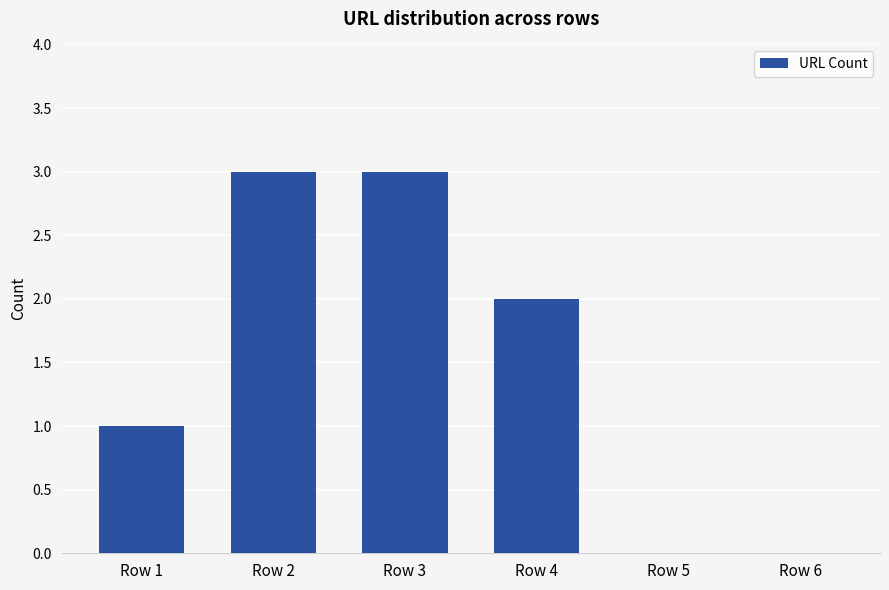

Reading left to right, extract all data points from this chart.

1	3	3	2	0	0